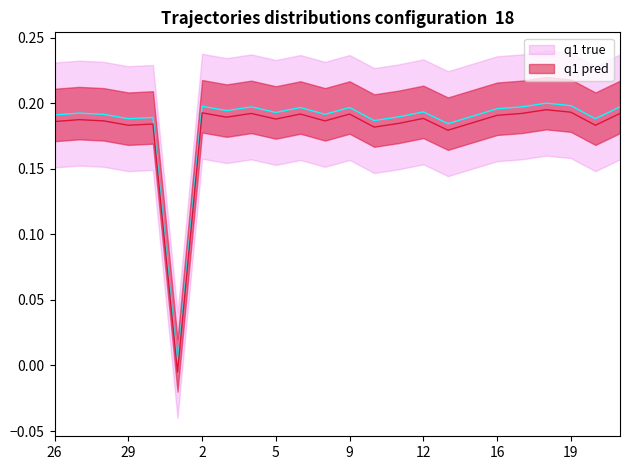

What is the label of the 3rd point from the left?

28